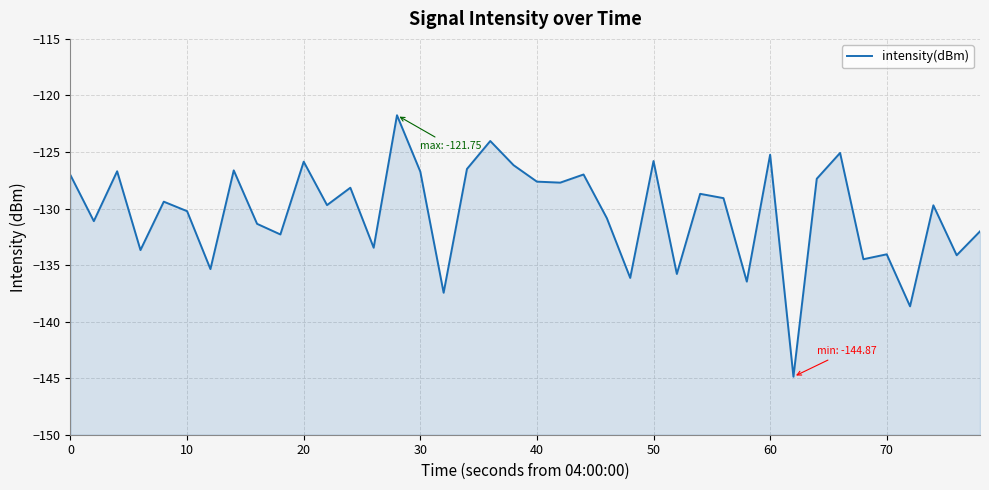

What is the value of the 15th point from the left?

-121.8